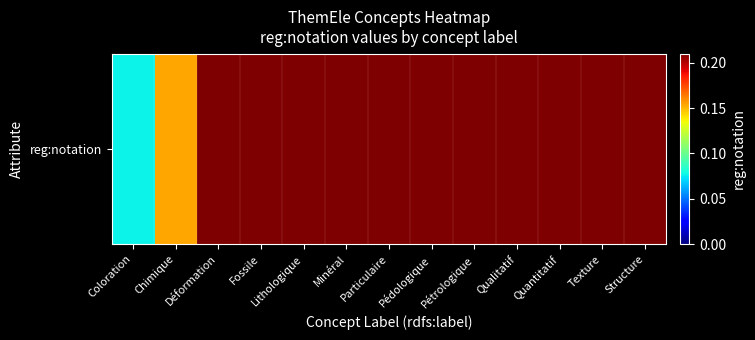

What is the change in value from Coloration to Lithologique?

+0.3